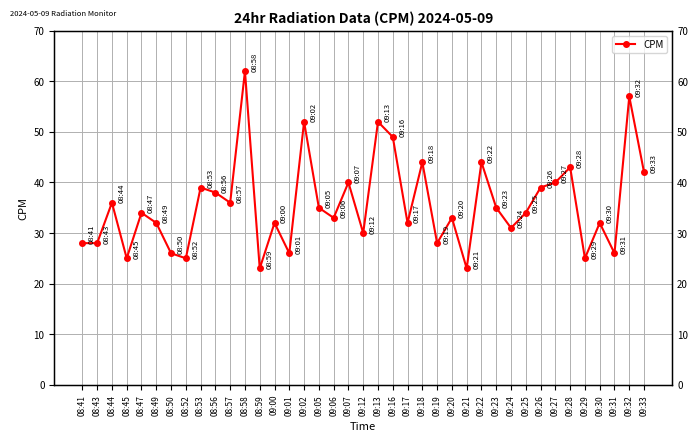

What is the change in value from 08:59 to 09:13?

+29